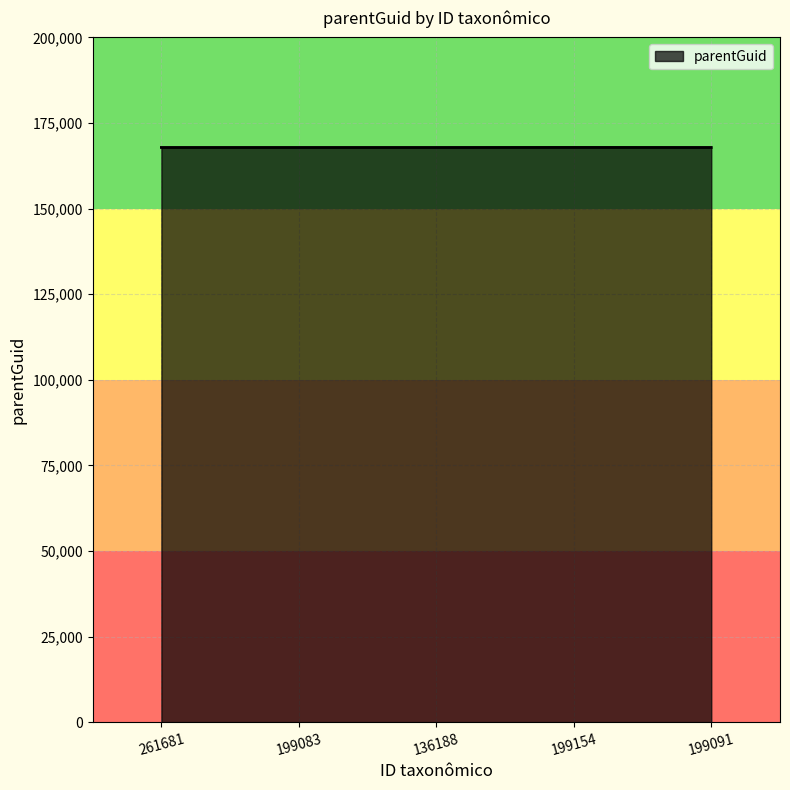

What is the minimum value shown in the chart?

167852